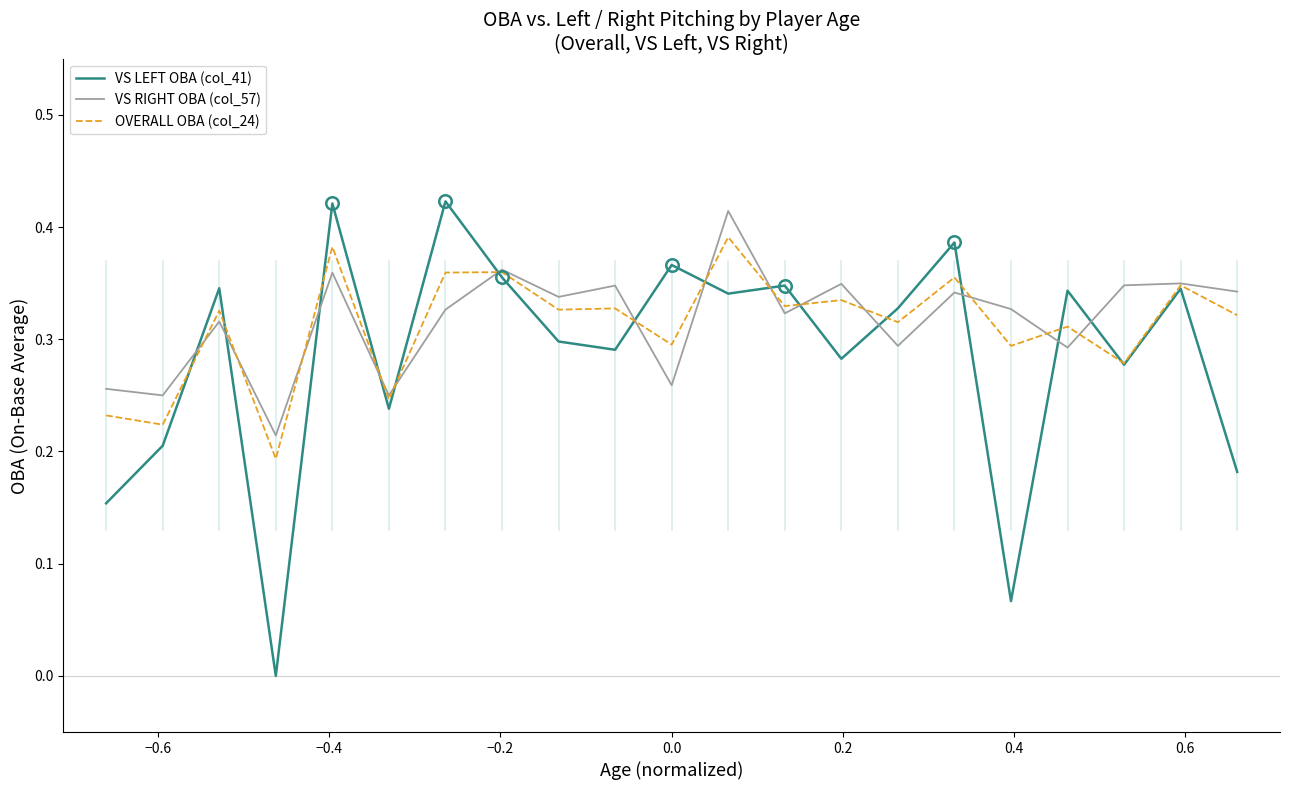

Which series has the largest range (max minus min)?

VS LEFT OBA (col_41)